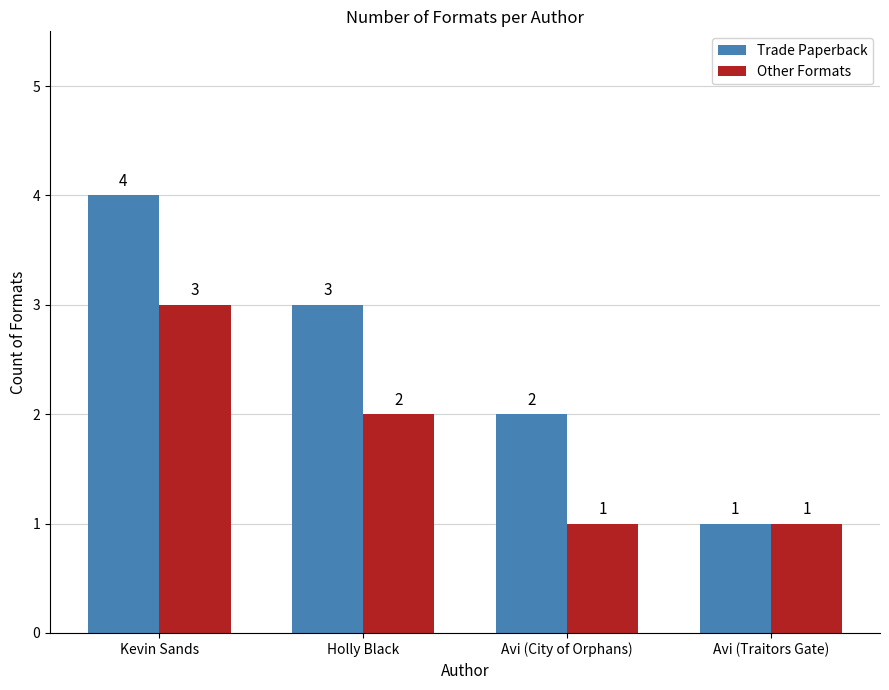

Which series has the largest total across all categories?

Trade Paperback